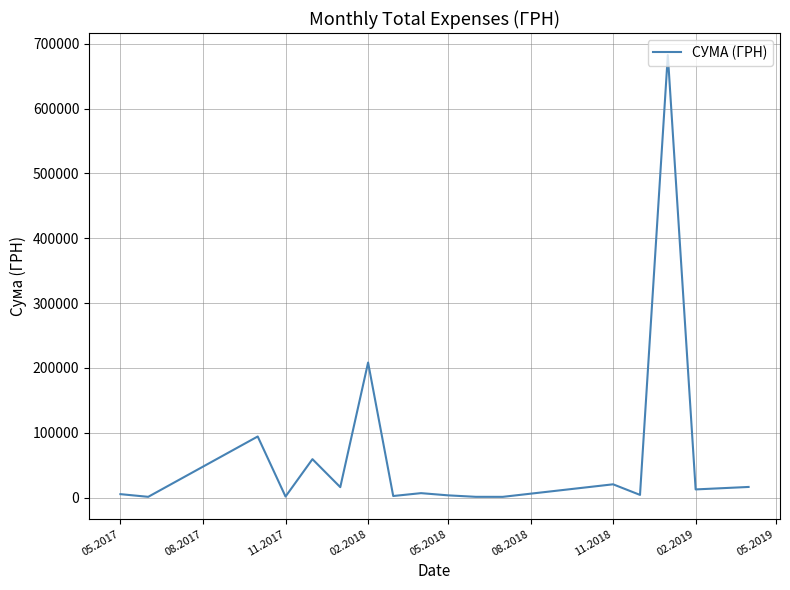

What is the difference between the maximum and minimum values?

681202.6